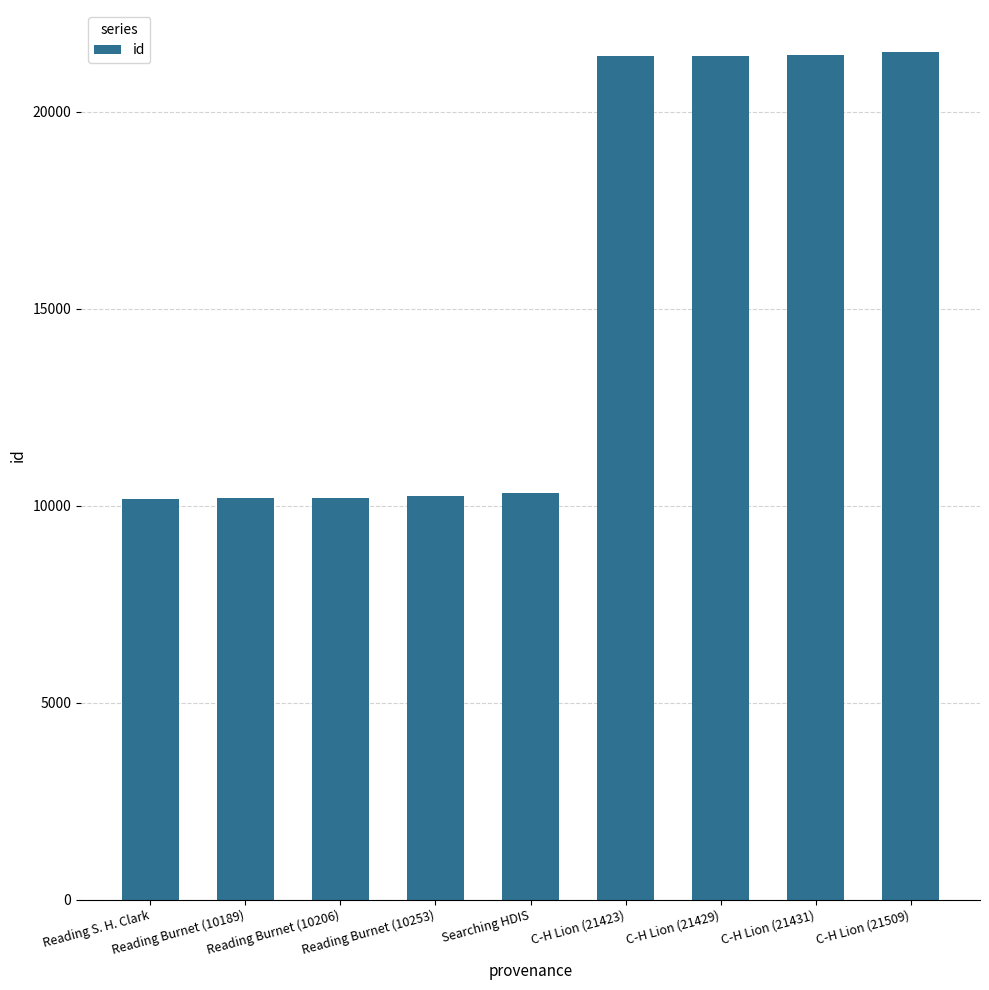

Read the value at Searching HDIS.

10324